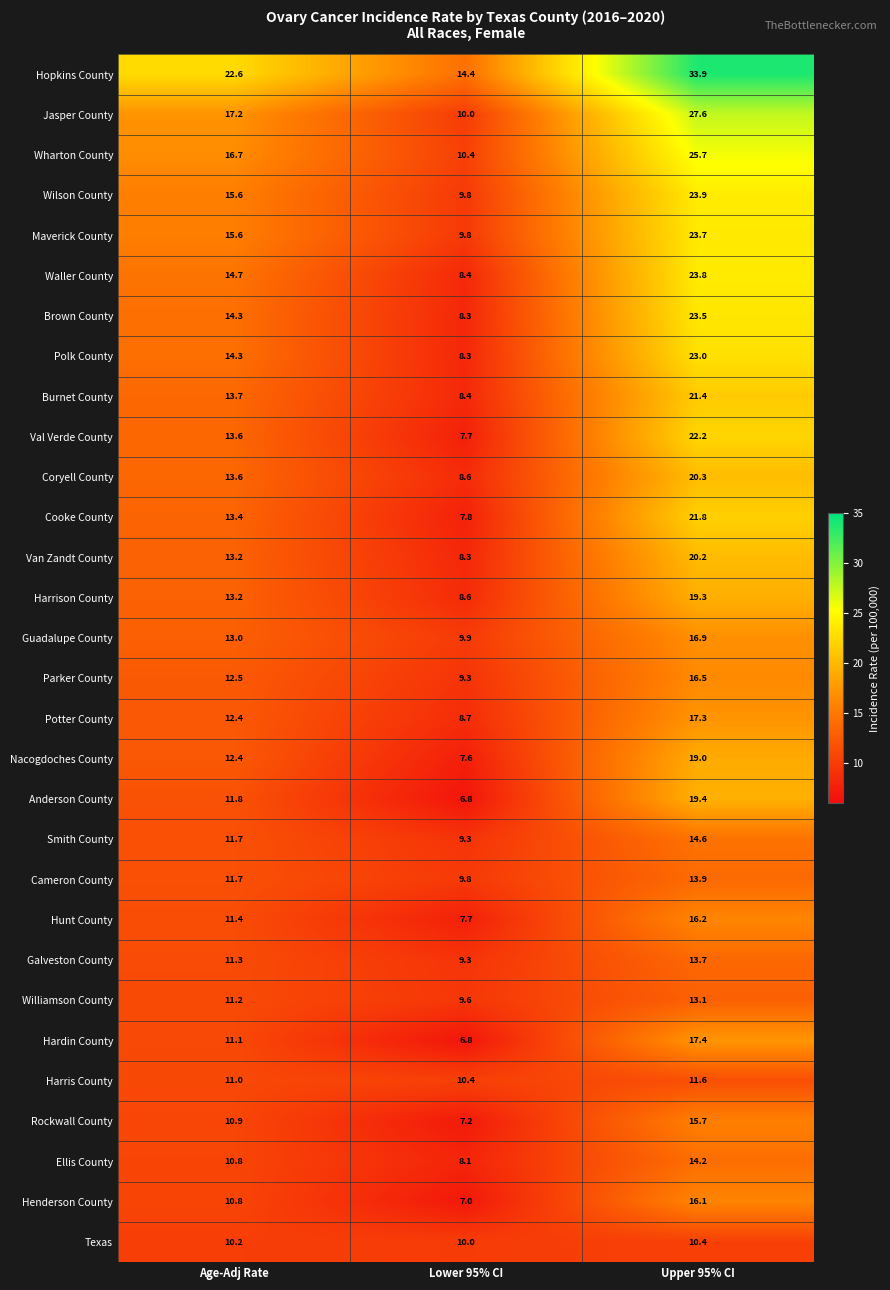

Count the number of categories in the chart.

3